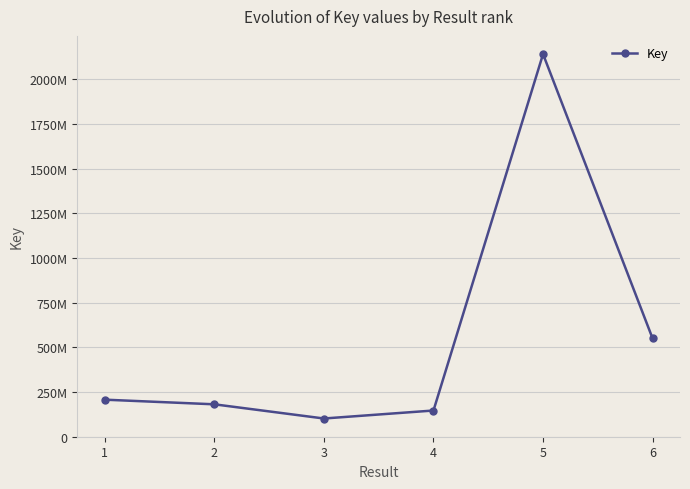

Reading left to right, what are all the values shown in this chart?

206201592	180229645	100778519	145549938	2141173281	548838999